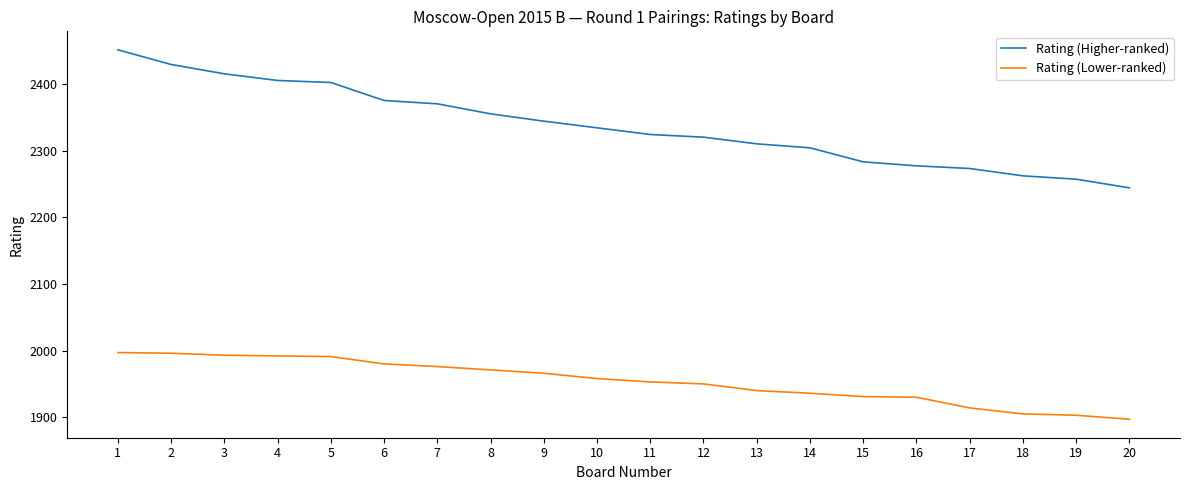

The Rating (Higher-ranked) series shows 3858 at 18. True or false?

False